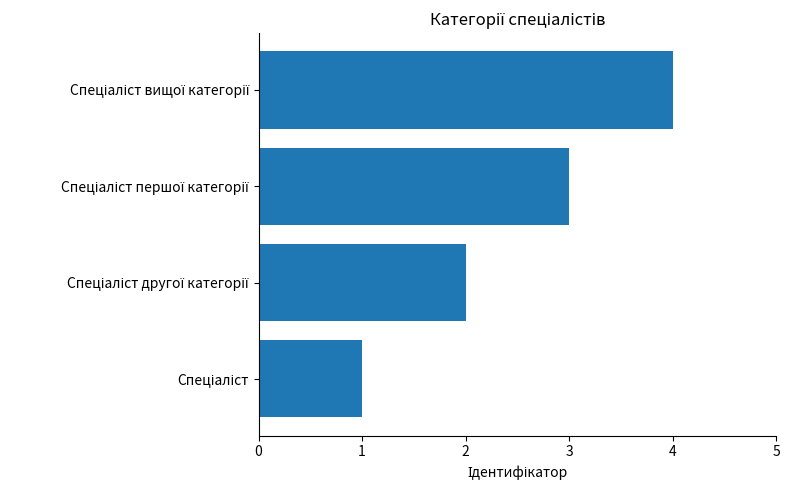

What is the smallest value displayed?

1